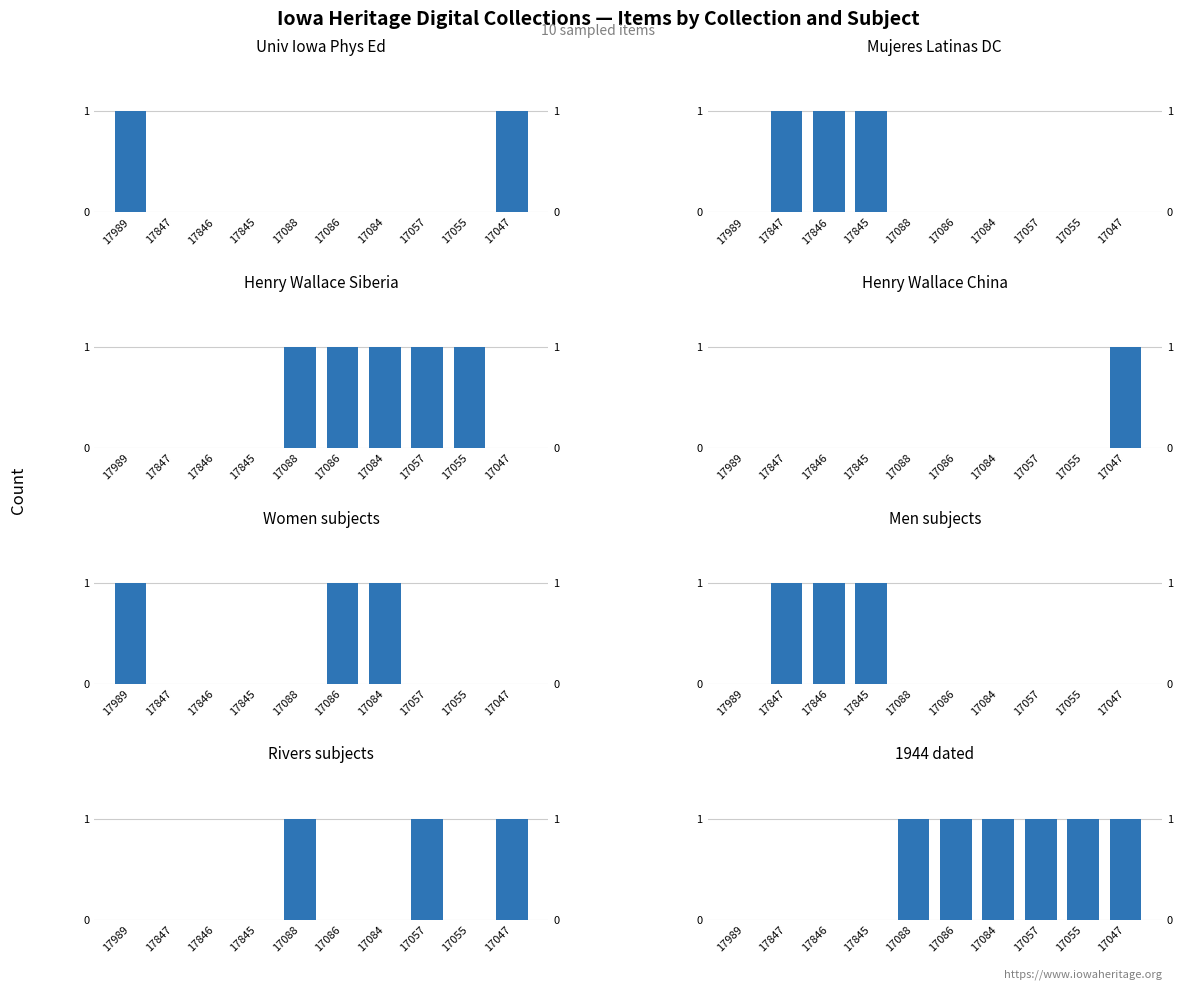

What is the difference between the Henry A. Wallace Collection values at 17047 and 17847?

1